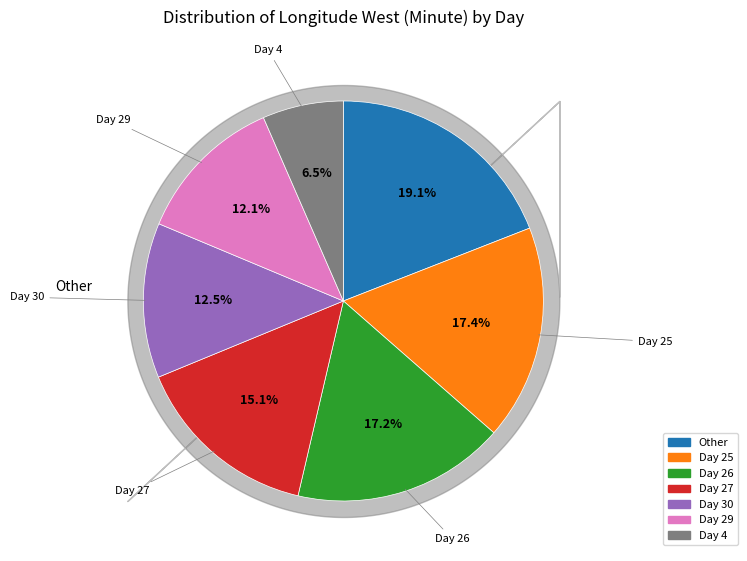

How many segments does this pie chart have?

7